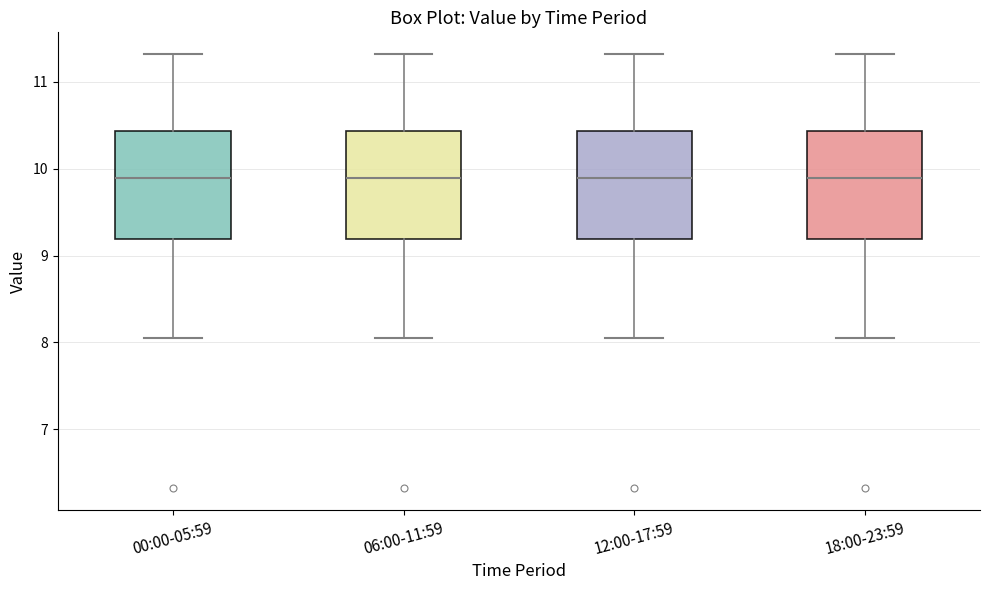

Reading left to right, read every box against the y-axis: the position of its median line, the range the box covers, and the ends of its whiskers. The values are not printed on the chart, so give them approximately, as read against the axis.

00:00-05:59: median 9.9, box 9.2 to 10.4, whiskers 8.1 to 11.3
06:00-11:59: median 9.9, box 9.2 to 10.4, whiskers 8.1 to 11.3
12:00-17:59: median 9.9, box 9.2 to 10.4, whiskers 8.1 to 11.3
18:00-23:59: median 9.9, box 9.2 to 10.4, whiskers 8.1 to 11.3